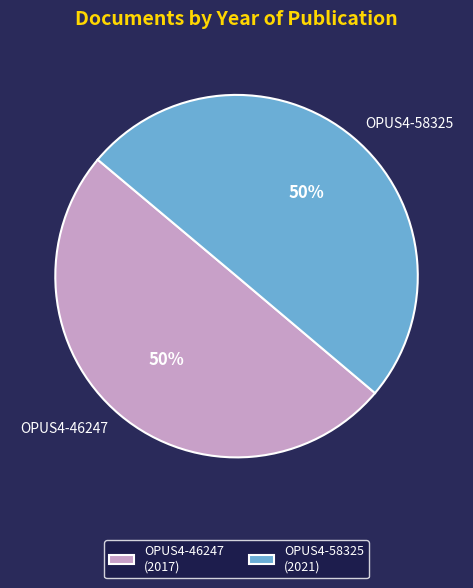

Approximately how many times larger is the value at OPUS4-46247 compared to OPUS4-58325?

1.0